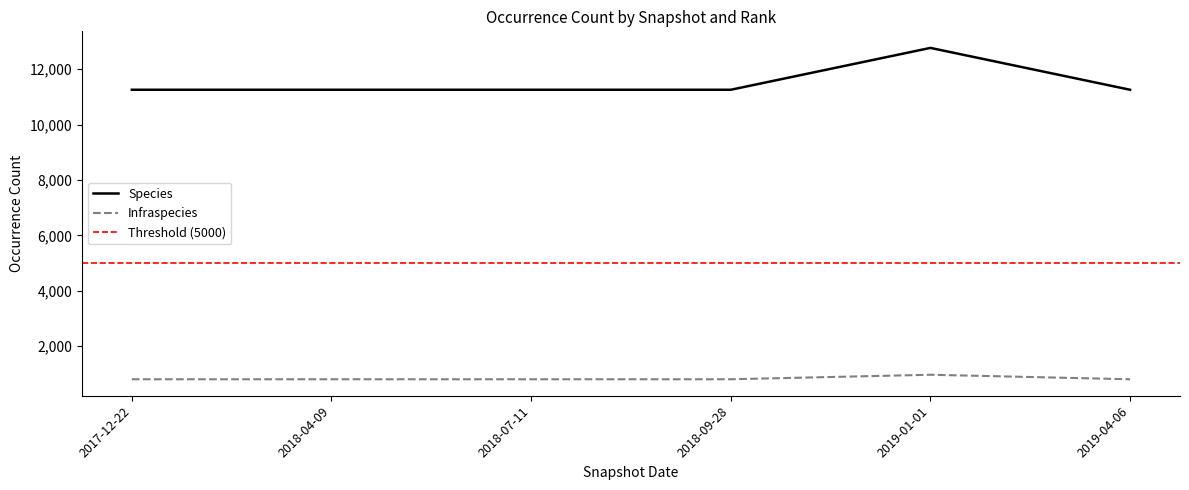

Is it true that Species equals 11255 at 2017-12-22?

True